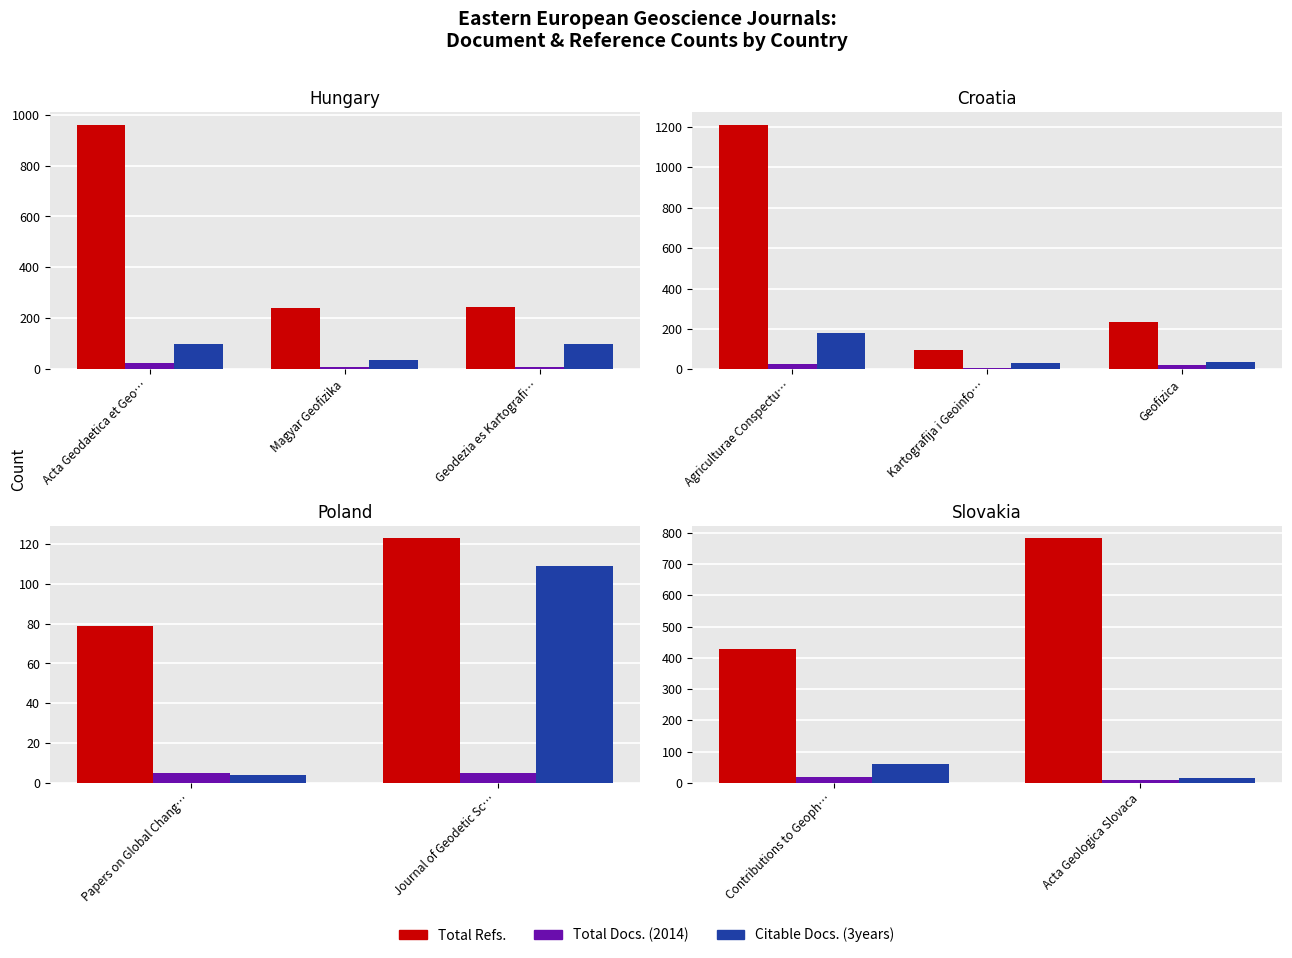

The value of Total Docs. (2014) at Acta Geologica Slovaca is 4. True or false?

False